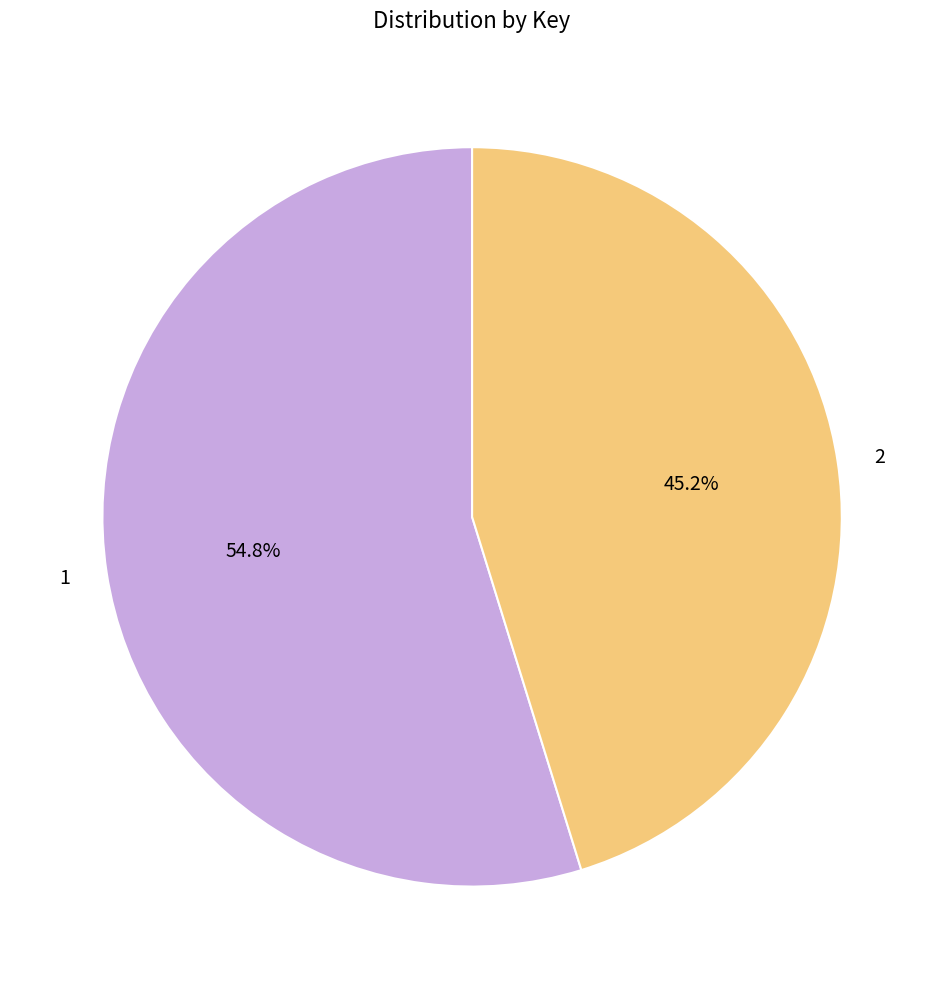

Combined, what portion of the pie is 1 and 2?

100.0%